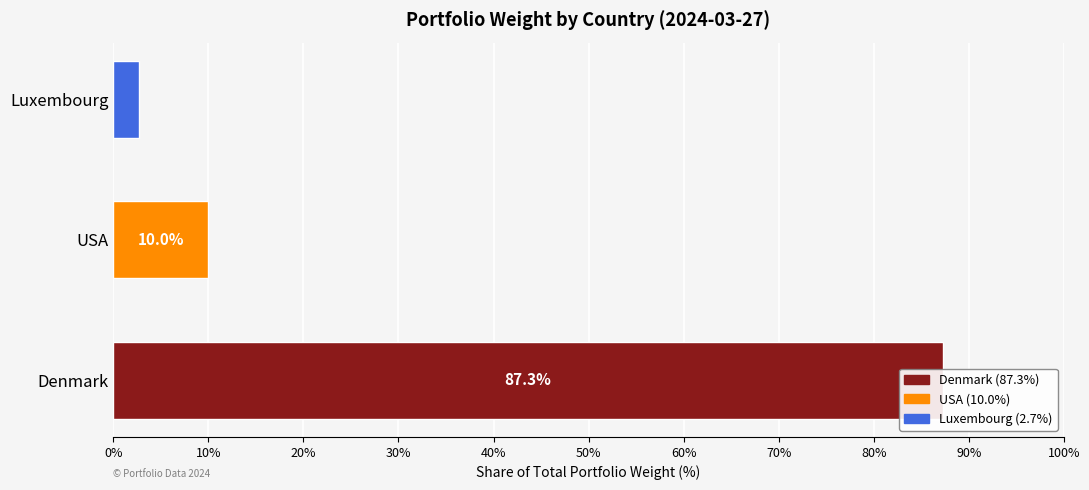

True or false: the data shows 10.0 at USA.

True